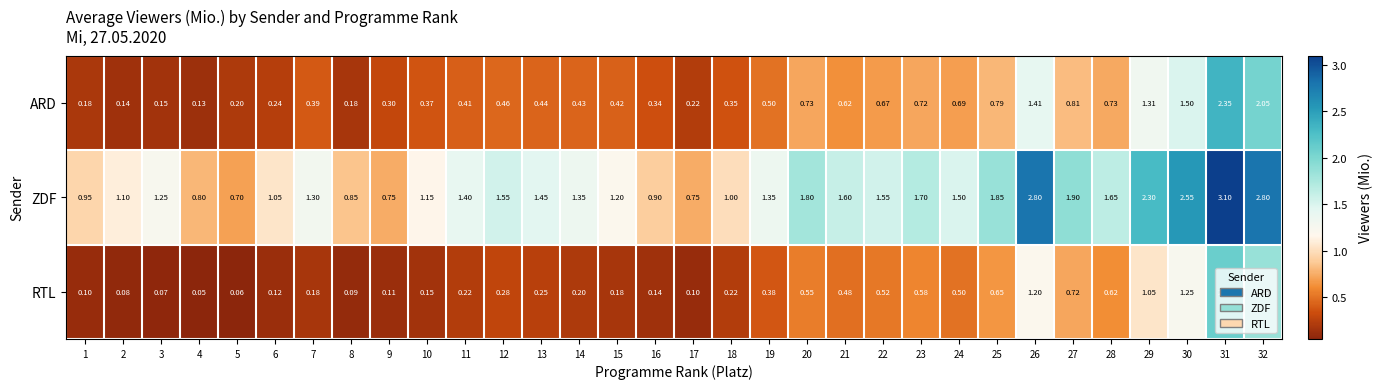

Which series has the widest spread of values?

ZDF